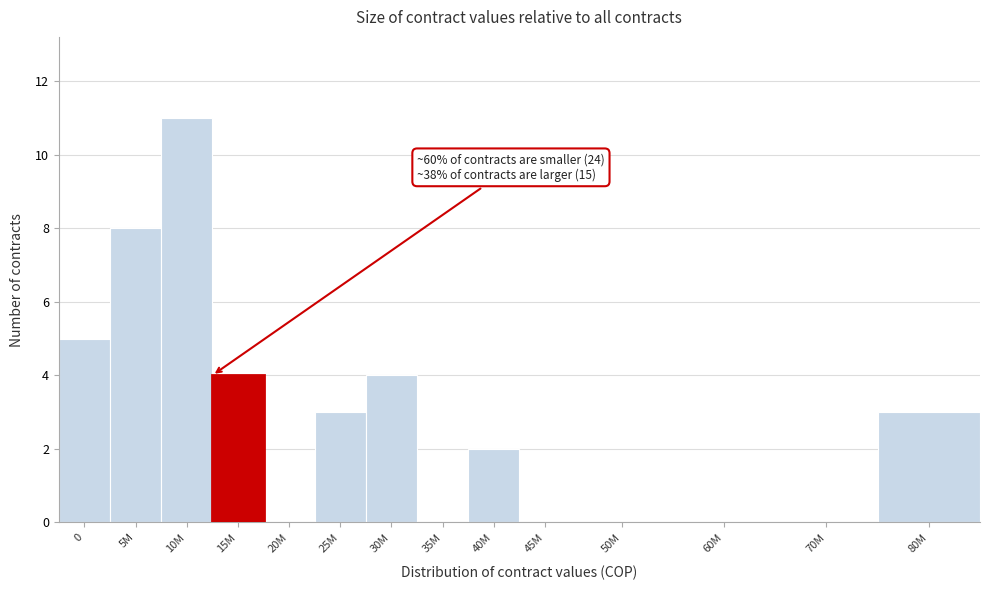

Reading right to left, extract all data points from this chart.

80M=3	70M=0	60M=0	50M=0	45M=0	40M=2	35M=0	30M=4	25M=3	20M=0	15M=4	10M=11	5M=8	0=5